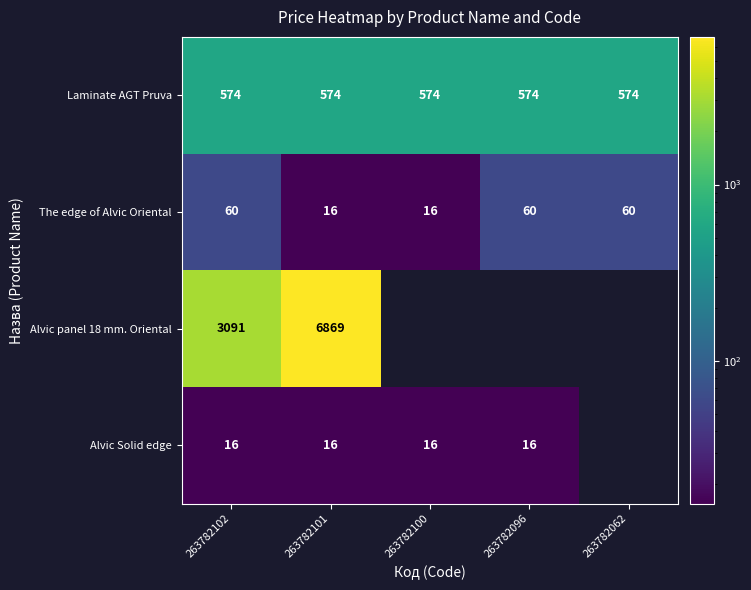

Is the value of Alvic Solid edge at 263782101 greater than the value of The edge of Alvic Oriental at 263782062?

No